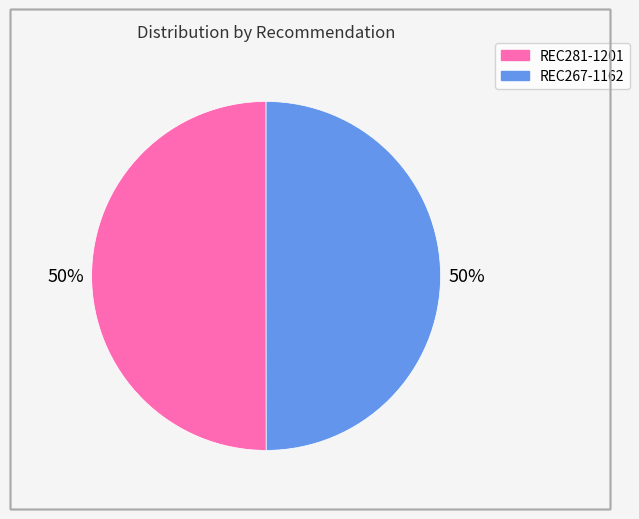

To the nearest percent, what is the average slice percentage?

50%